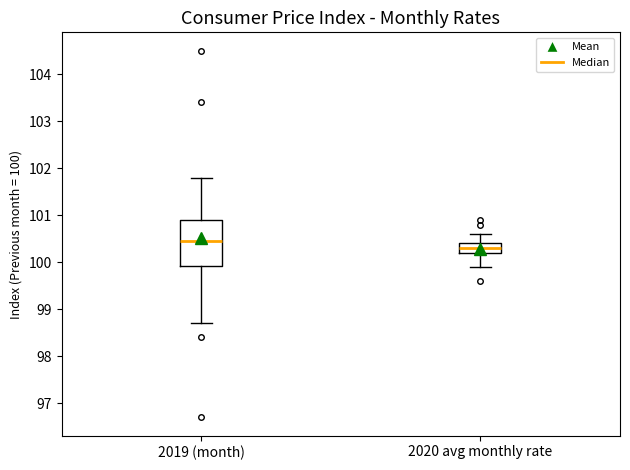

Reading left to right, transcribe this box plot: for each box, give where its median line is, the range the box spans, and where its two whiskers end, as read against the y-axis. The values are not printed on the chart, so give them approximately, as read against the axis.

2019 (month): median 100.5, box 99.9 to 100.9, whiskers 98.7 to 101.8
2020 avg monthly rate: median 100.3, box 100.2 to 100.4, whiskers 99.9 to 100.6